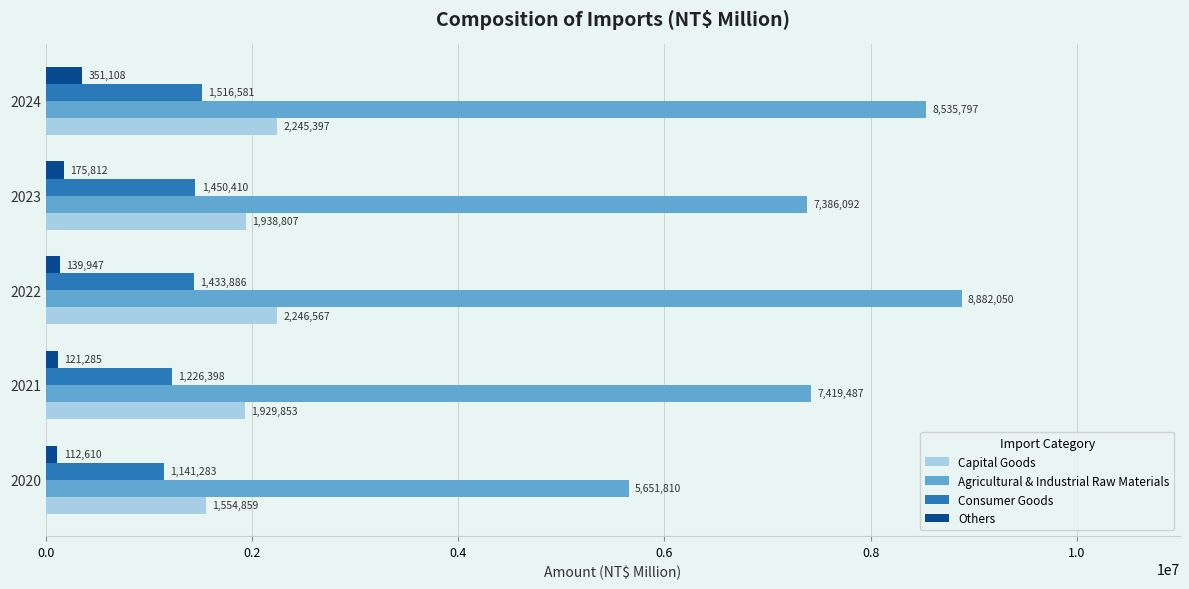

What is the approximate value of Capital Goods at 2020?

1554859